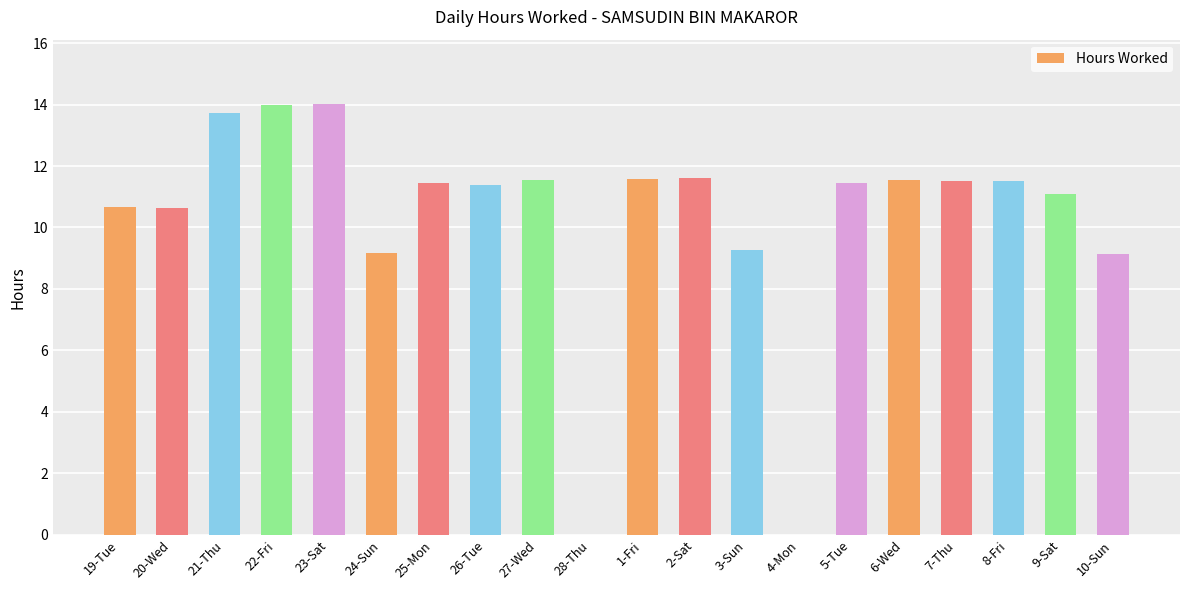

Approximately how many times larger is the value at 23-Sat compared to 20-Wed?

1.3